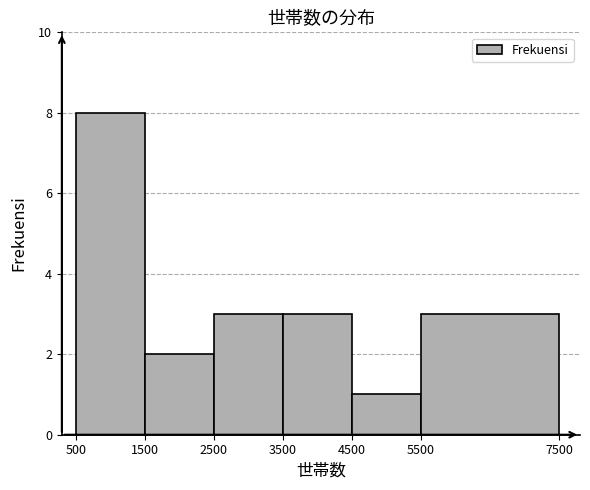

Reading left to right, transcribe this chart: for each bar, give the range it covers on the x-axis and its height. The values are not printed on the chart, so give them approximately, as read against the axis.

500 to 1500: 8
1500 to 2500: 2
2500 to 3500: 3
3500 to 4500: 3
4500 to 5500: 1
5500 to 7500: 3